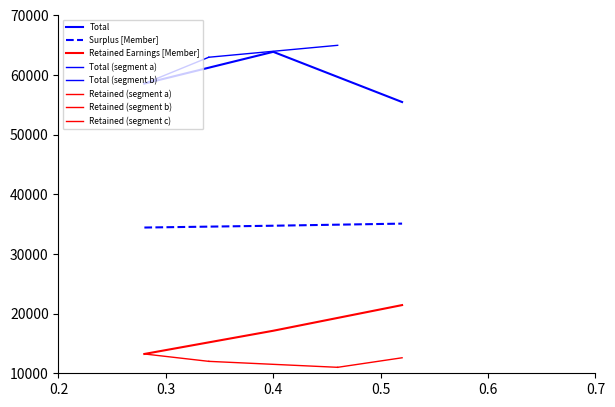

How many data points in Surplus are less than 34745?

1